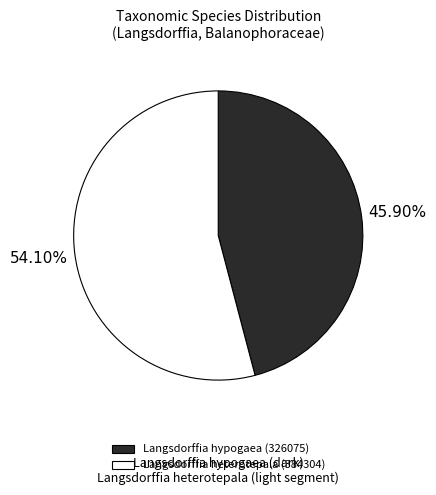

Which category has the biggest portion of the pie?

Langsdorffia heterotepala (384304)